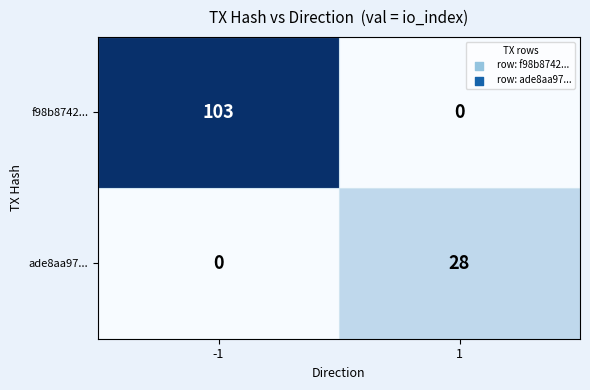

What is the highest value of the f98b8742... series?

103